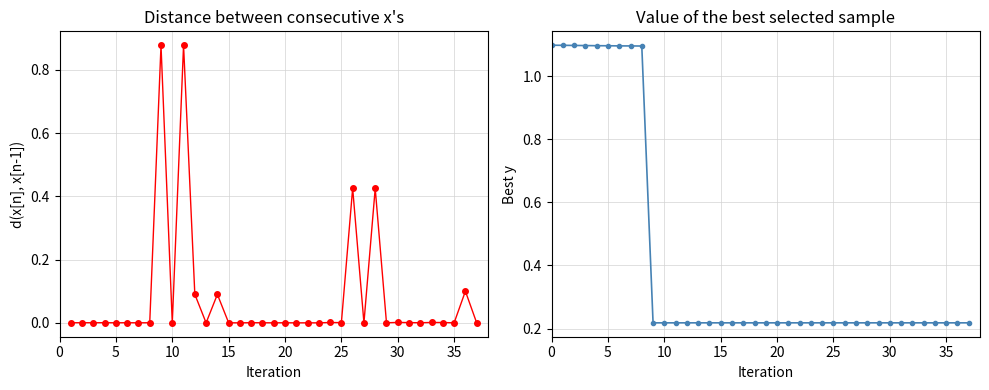

The chart shows a value of 0.2 at 33. True or false?

True